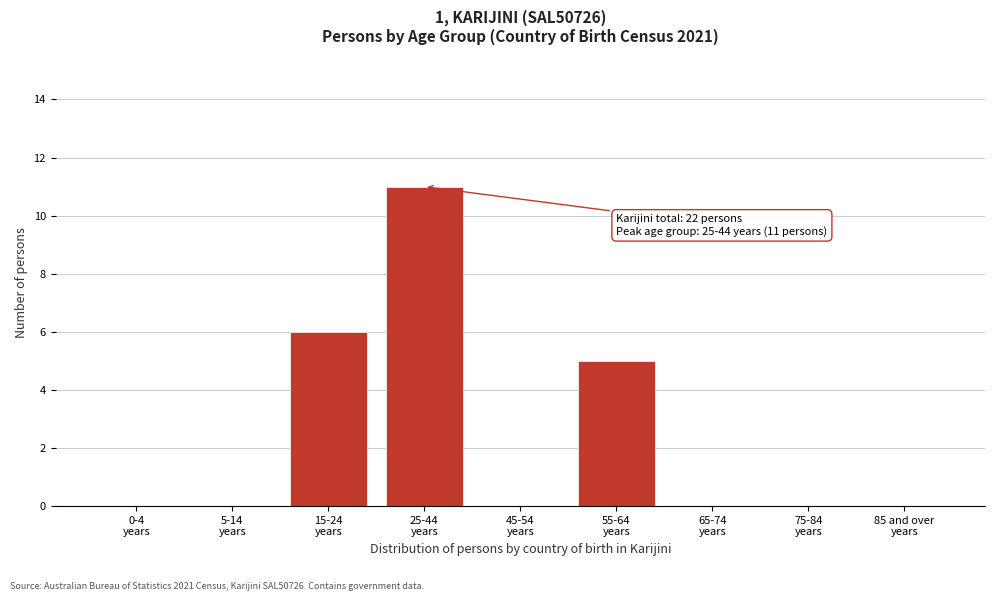

What is the sum of all values?

22